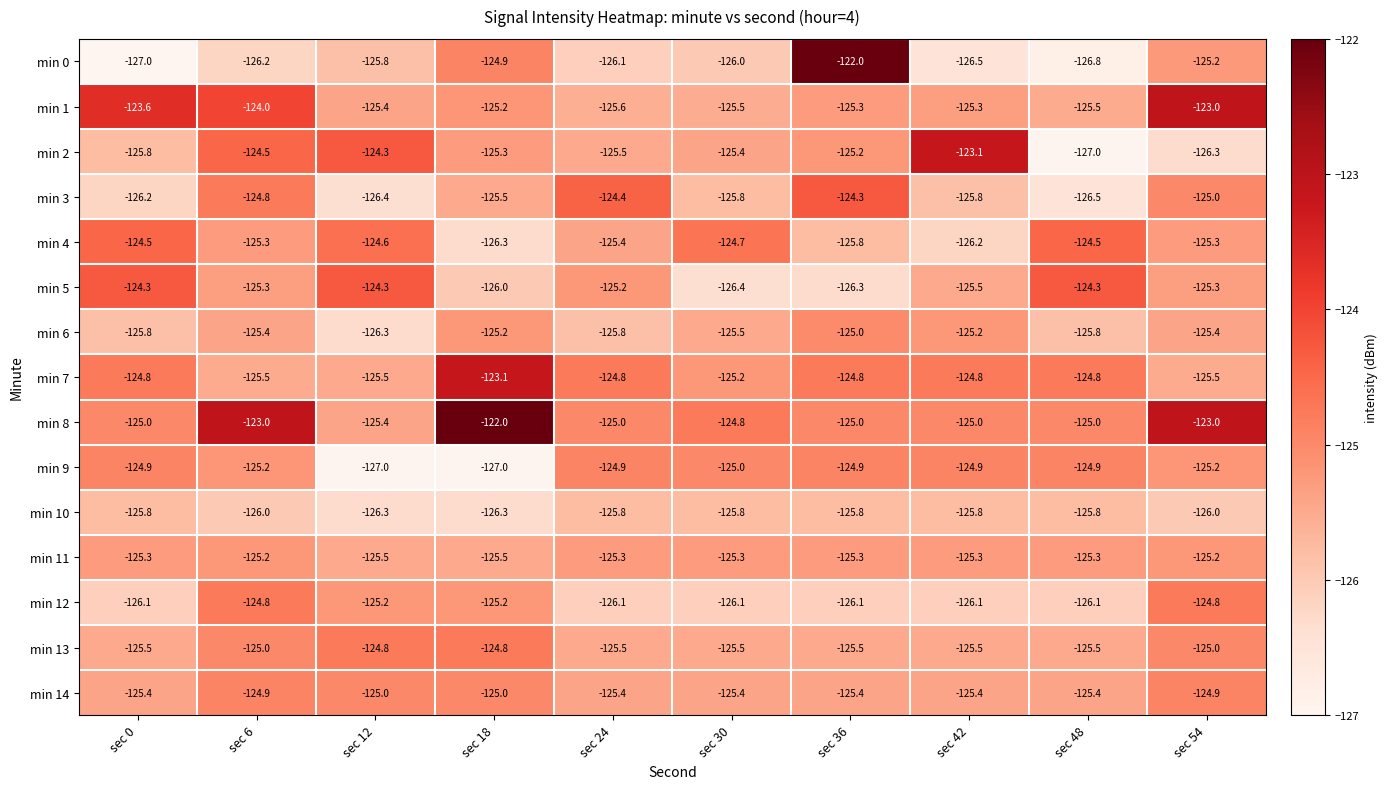

What is the total value across all series at sec 12?

-1881.8